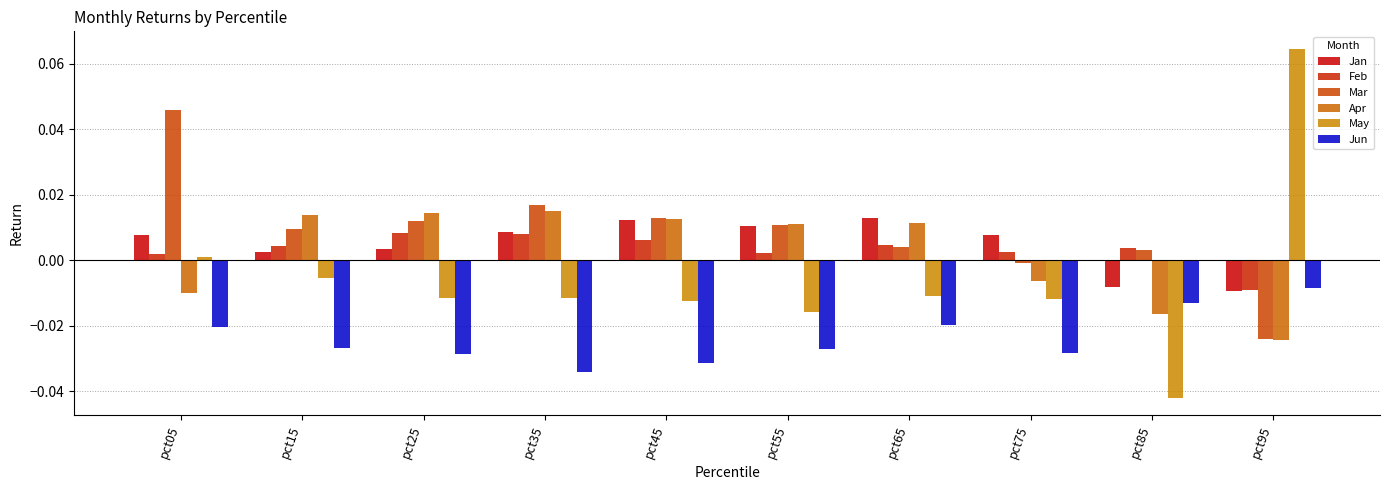

The Mar series shows 0.0 at pct35. True or false?

False